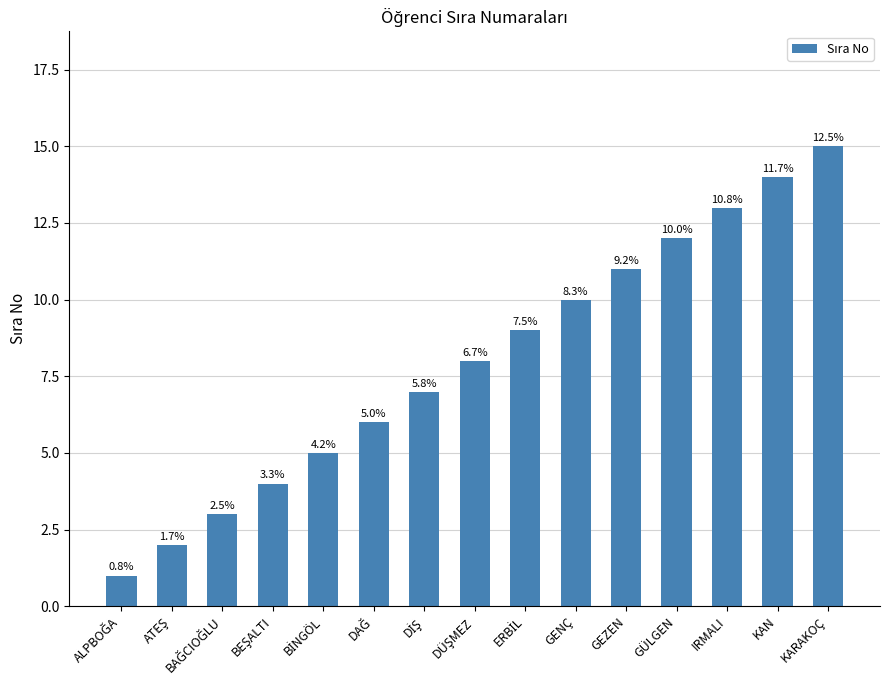

Are the bars horizontal?

No